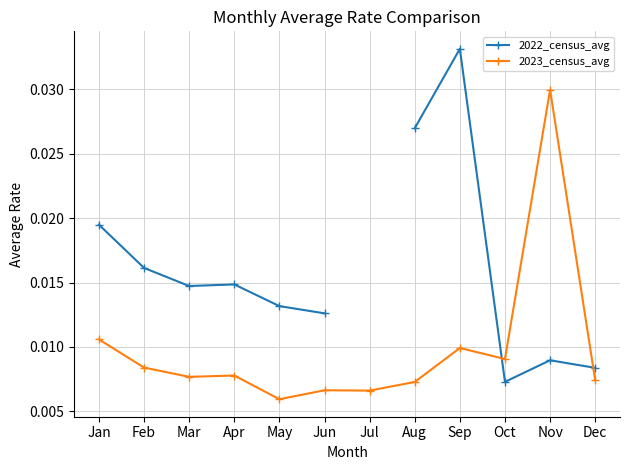

Is it true that 2023_census_avg equals 0.0 at Apr?

True